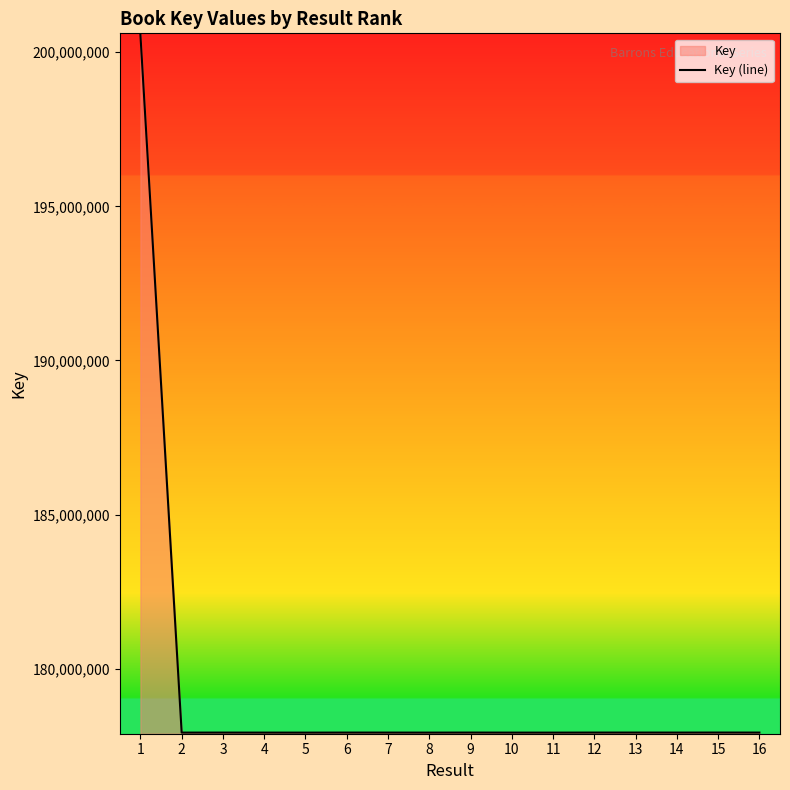

The chart shows a value of 177931237 at 15. True or false?

True